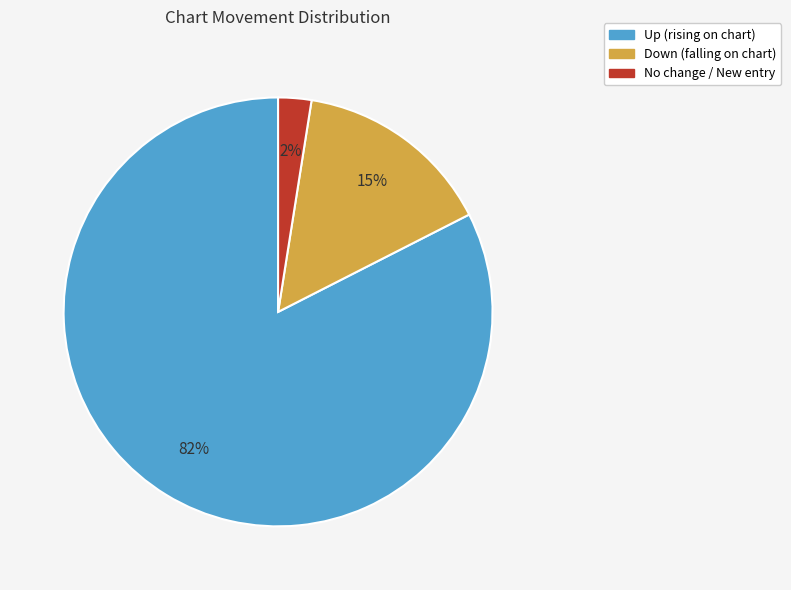

Is there a majority slice in this chart?

Yes